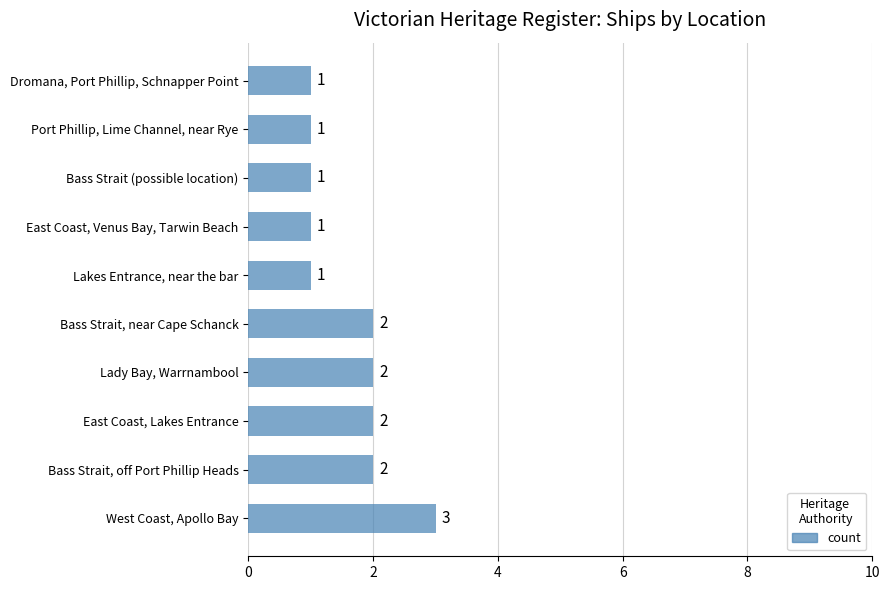

The value at Lakes Entrance, near the bar is 1. True or false?

True